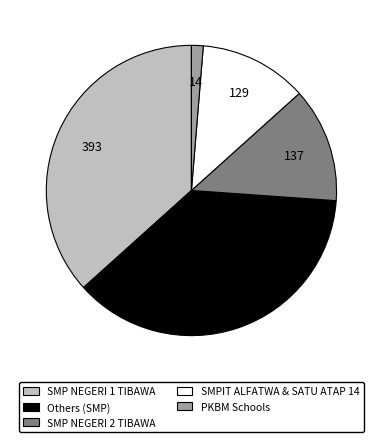

Is the sum of SMPIT ALFATWA & SATU ATAP 14 and Others (SMP) greater than half?

No